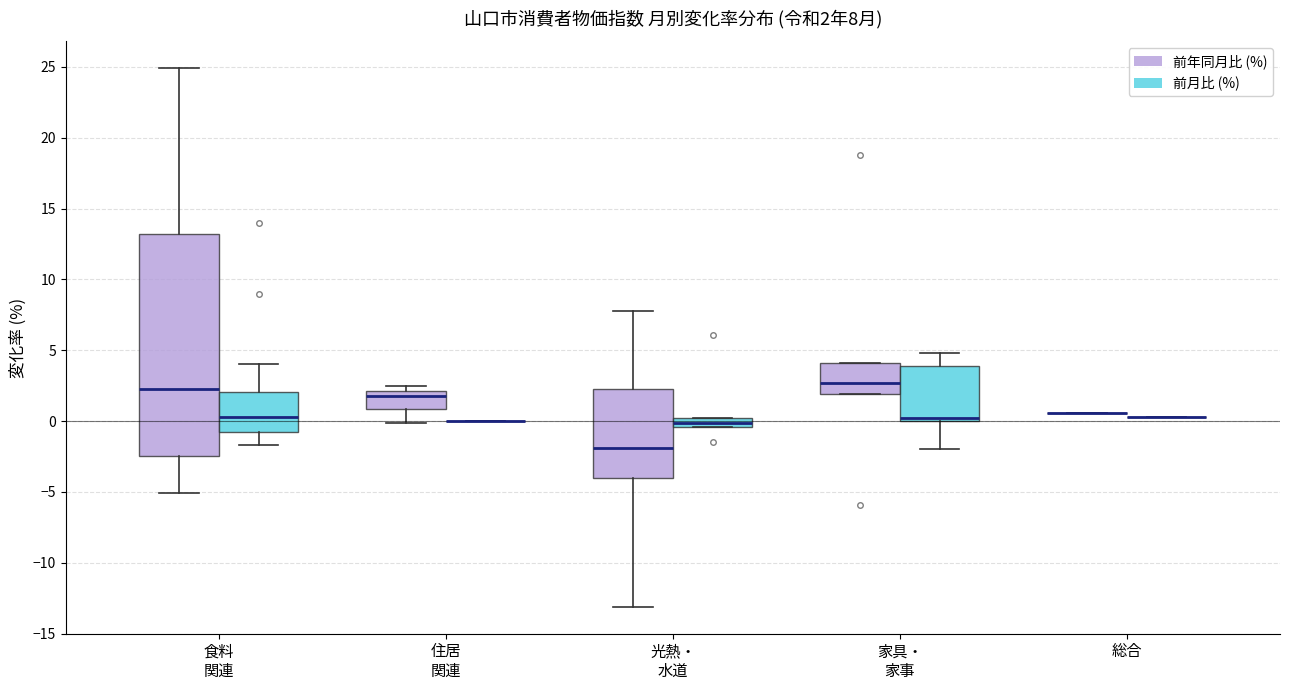

Which box is the tallest, from its lower edge to its upper edge?

食料 関連 (前年同月比 (%))